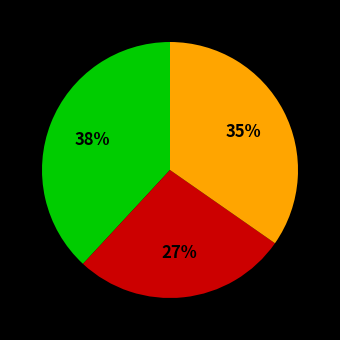

Is there any slice that represents more than half of the pie?

No